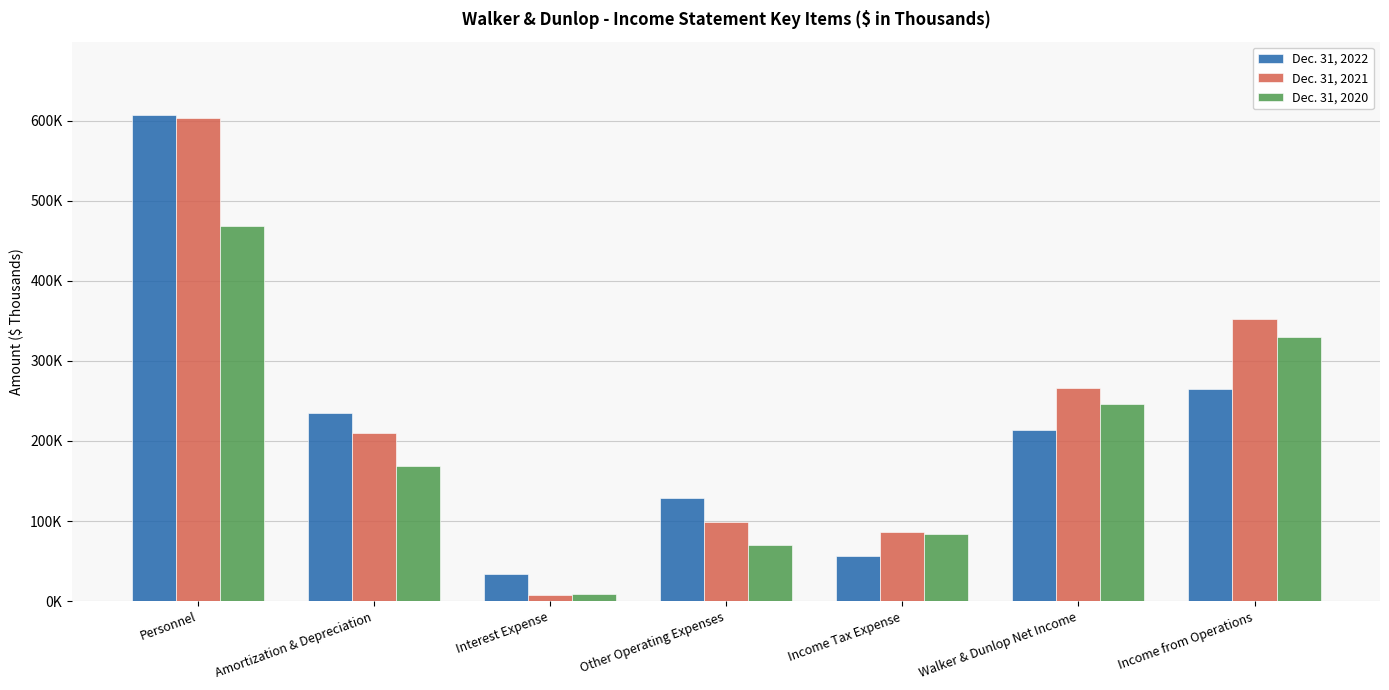

Rank the series by their average value, from highest to lowest.

Dec. 31, 2021, Dec. 31, 2022, Dec. 31, 2020